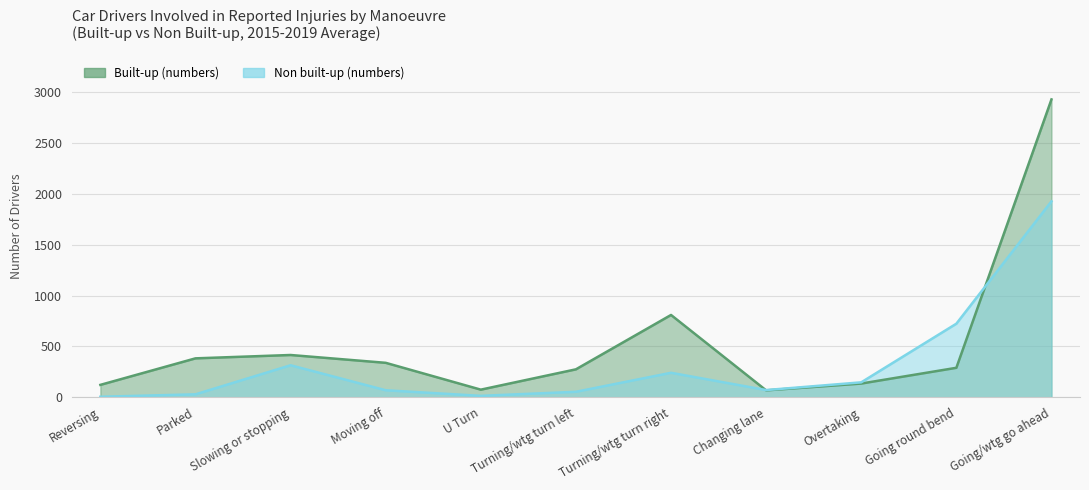

The value of Non built-up (numbers) at U Turn is 14. True or false?

True